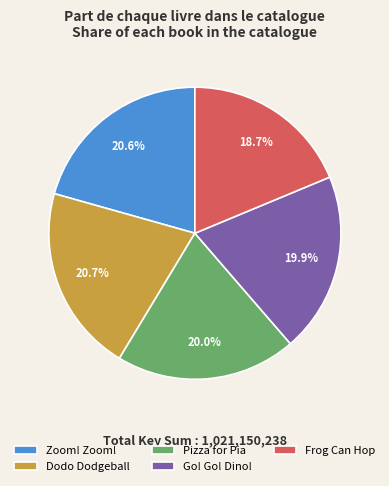

Which has a higher value, Pizza for Pia or Dodo Dodgeball?

Dodo Dodgeball